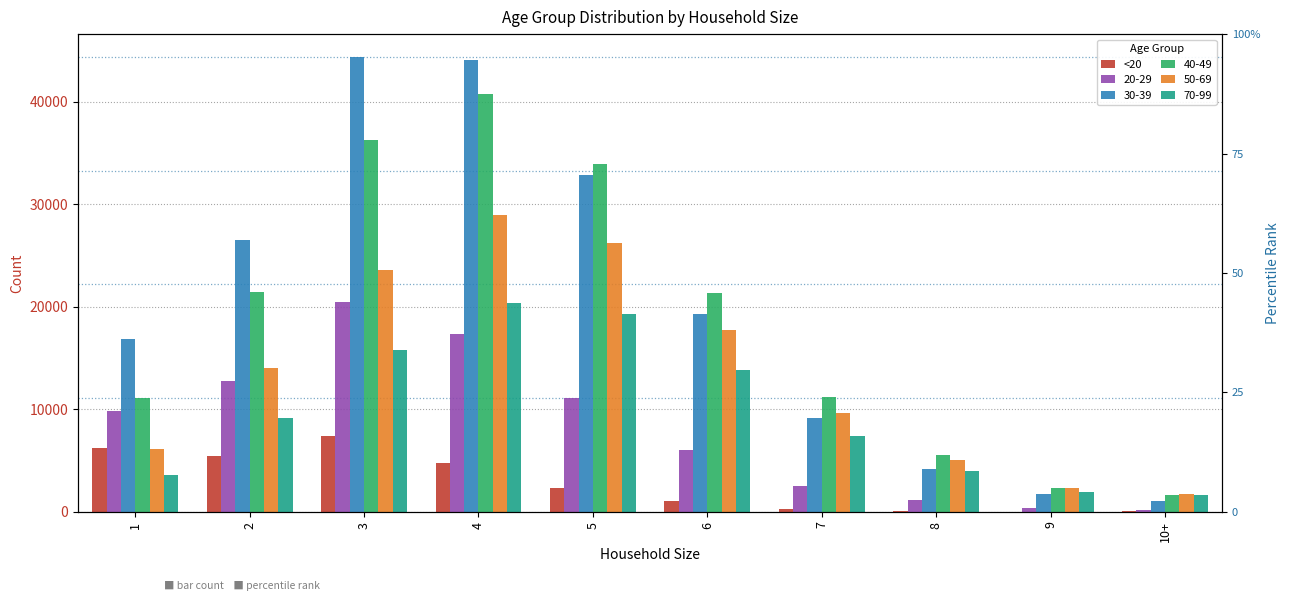

What is the change in value from 4 to 9?

-4760